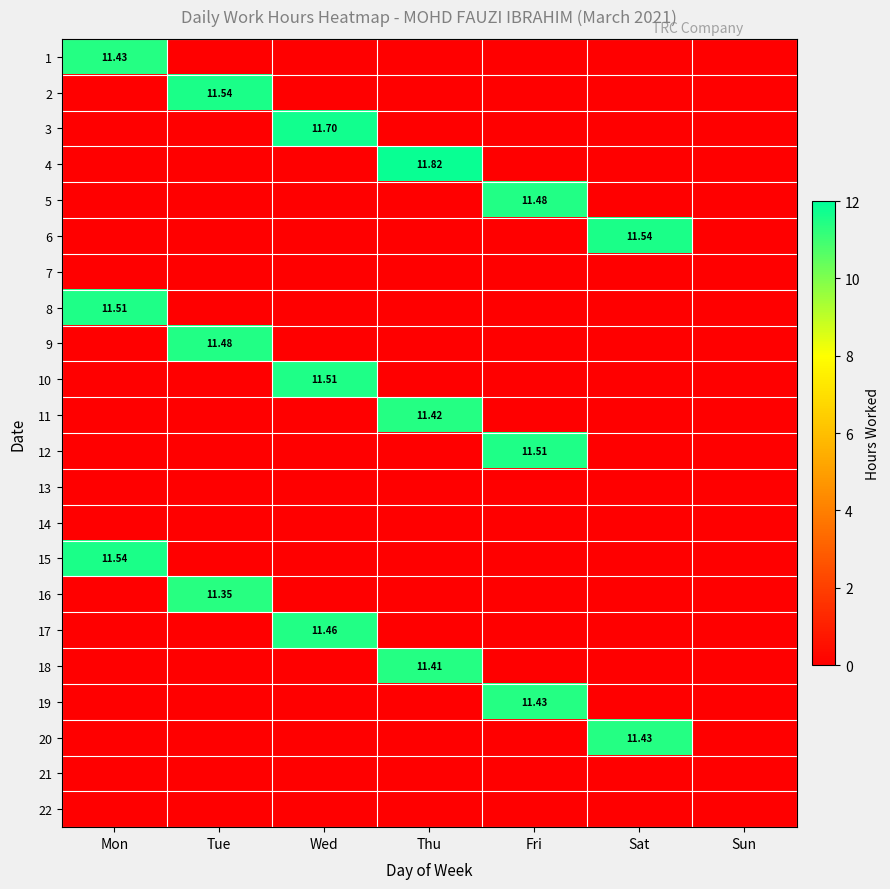

What is the approximate value of 8 at Mon?

11.5